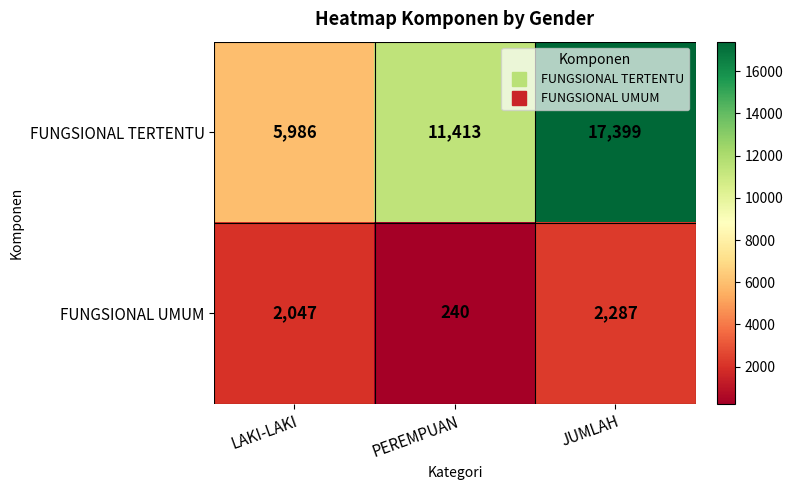

Reading left to right, what are all the values shown in this chart?

FUNGSIONAL TERTENTU: 5986	11413	17399
FUNGSIONAL UMUM: 2047	240	2287